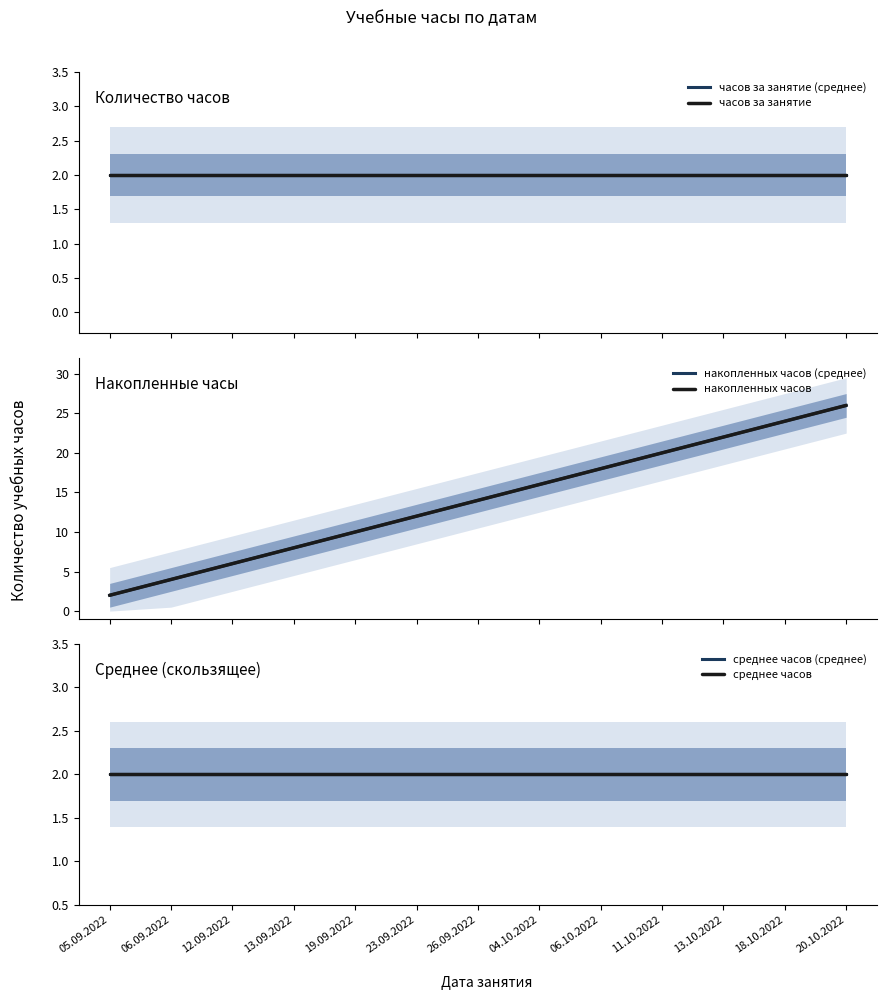

True or false: накопленных часов has more than 1 points higher than both neighbors.

False